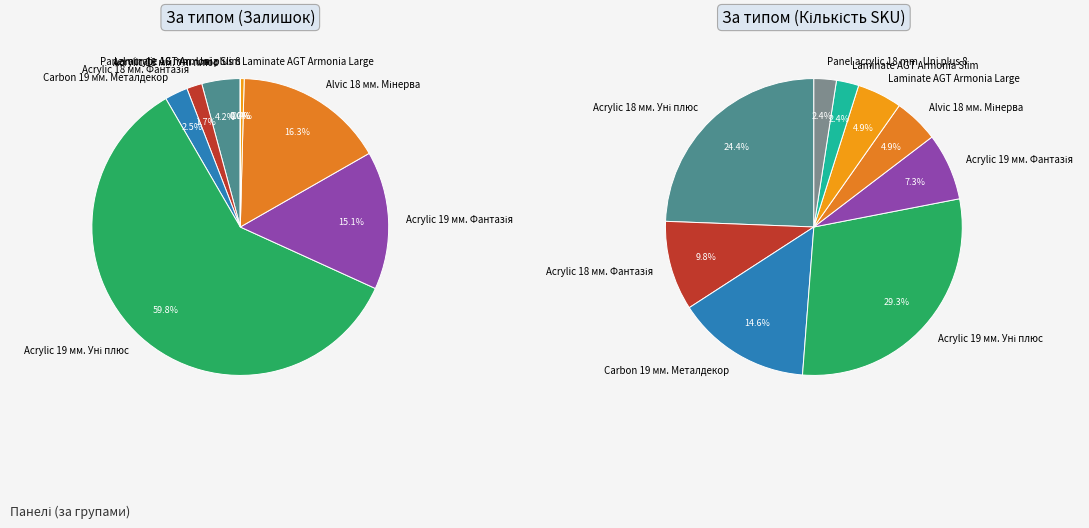

Count the number of slices in the pie.

9